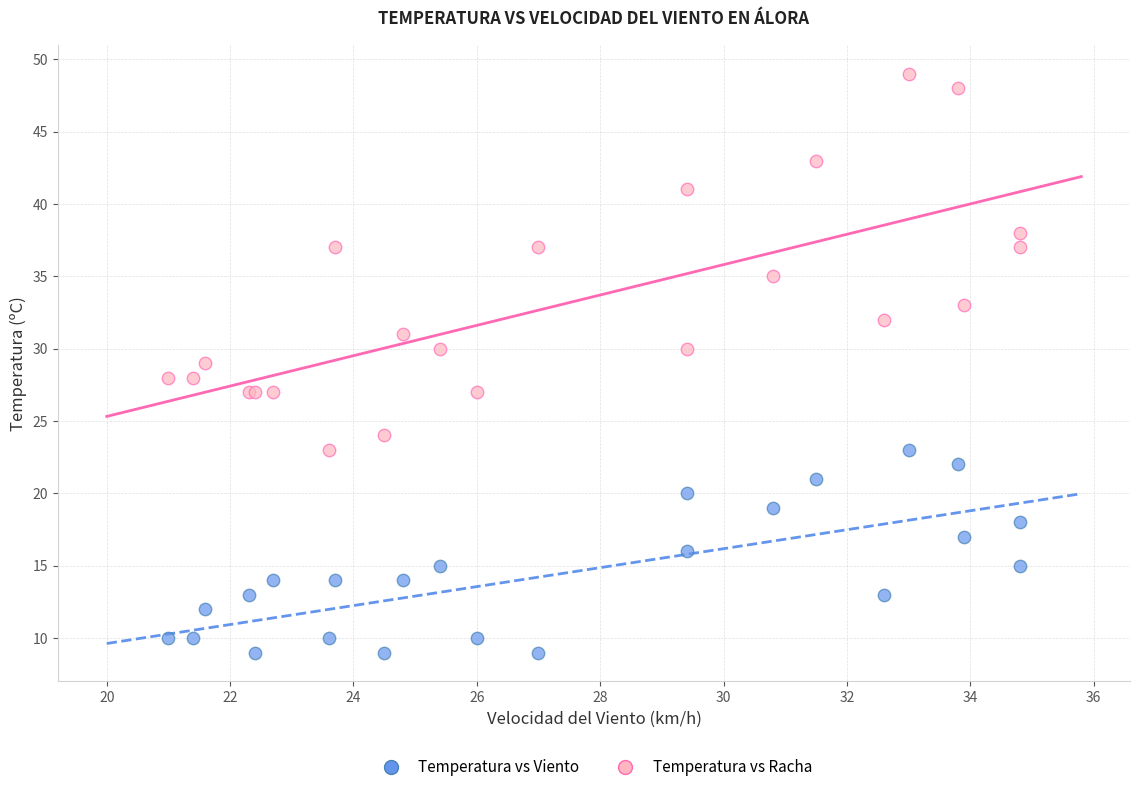

Which series contains the highest Y value?

Temperatura vs Racha